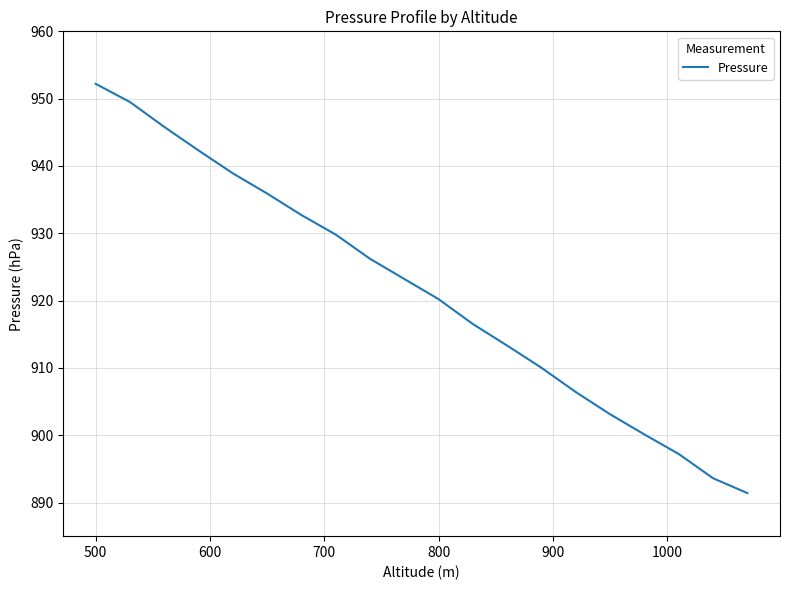

What is the smallest value displayed?

891.4